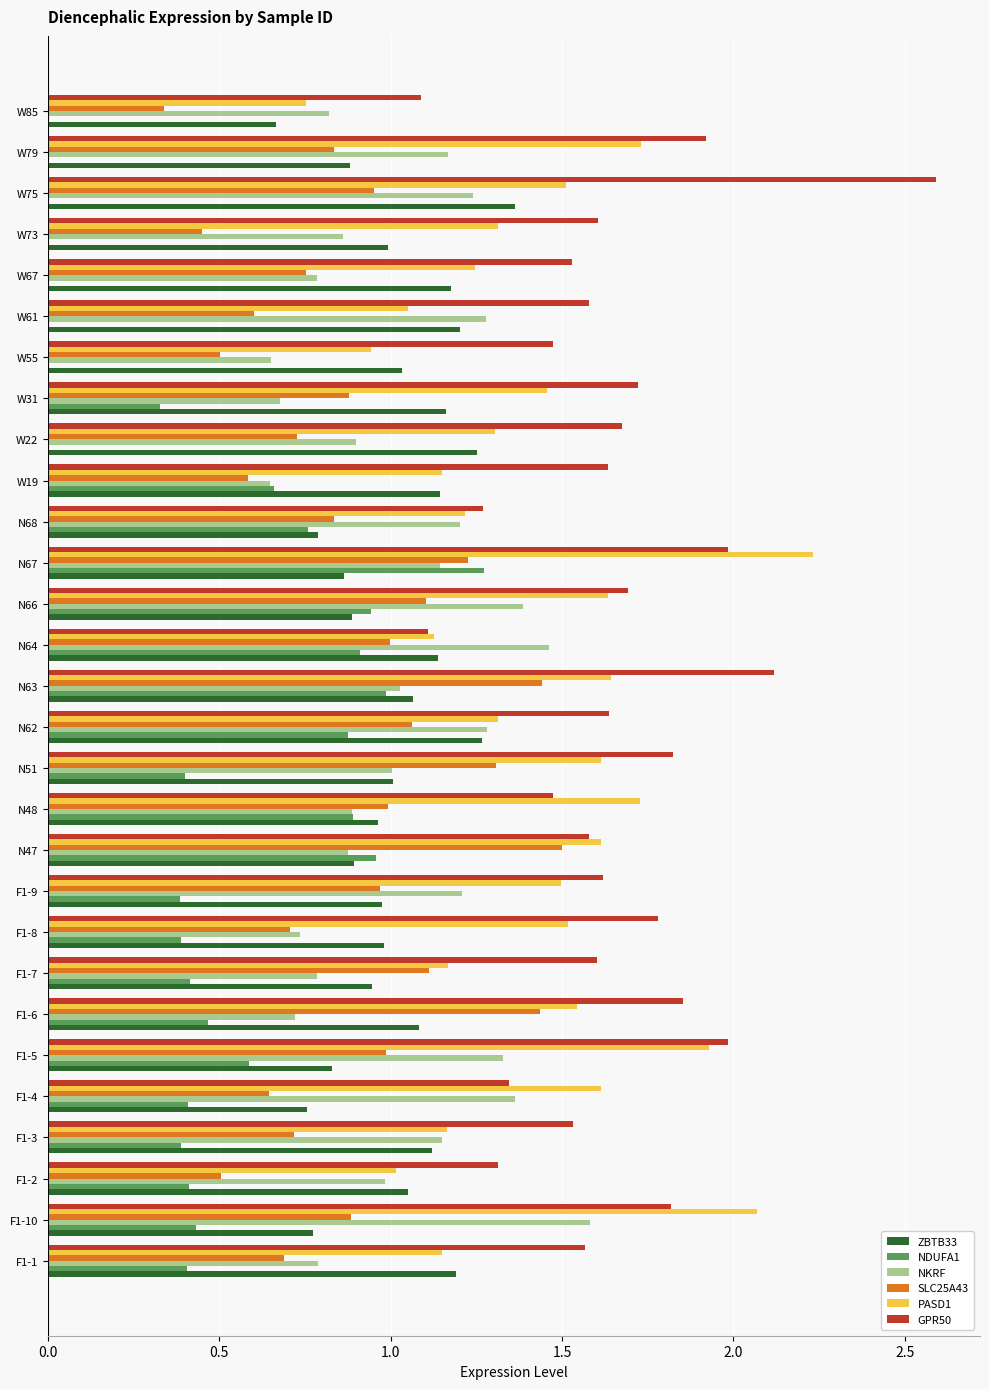

What is the total value across all series at N67?

8.7